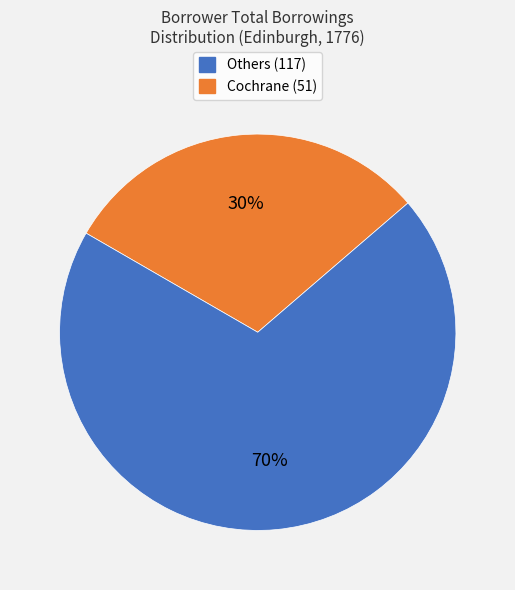

How many segments does this pie chart have?

2